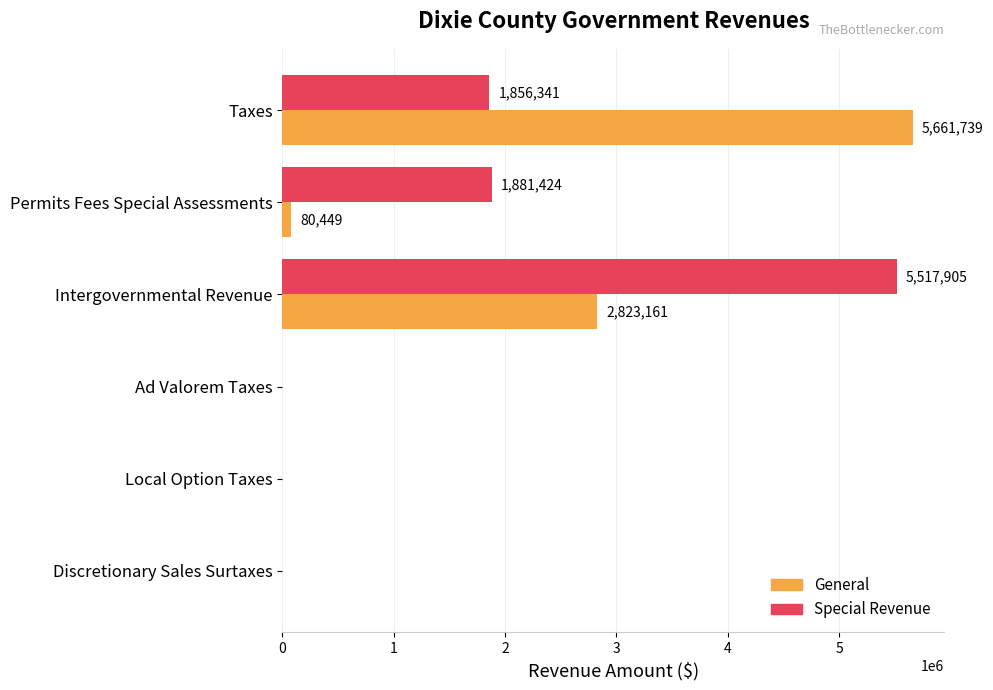

Where is Special Revenue nearest to the value 2758952?

Permits Fees Special Assessments